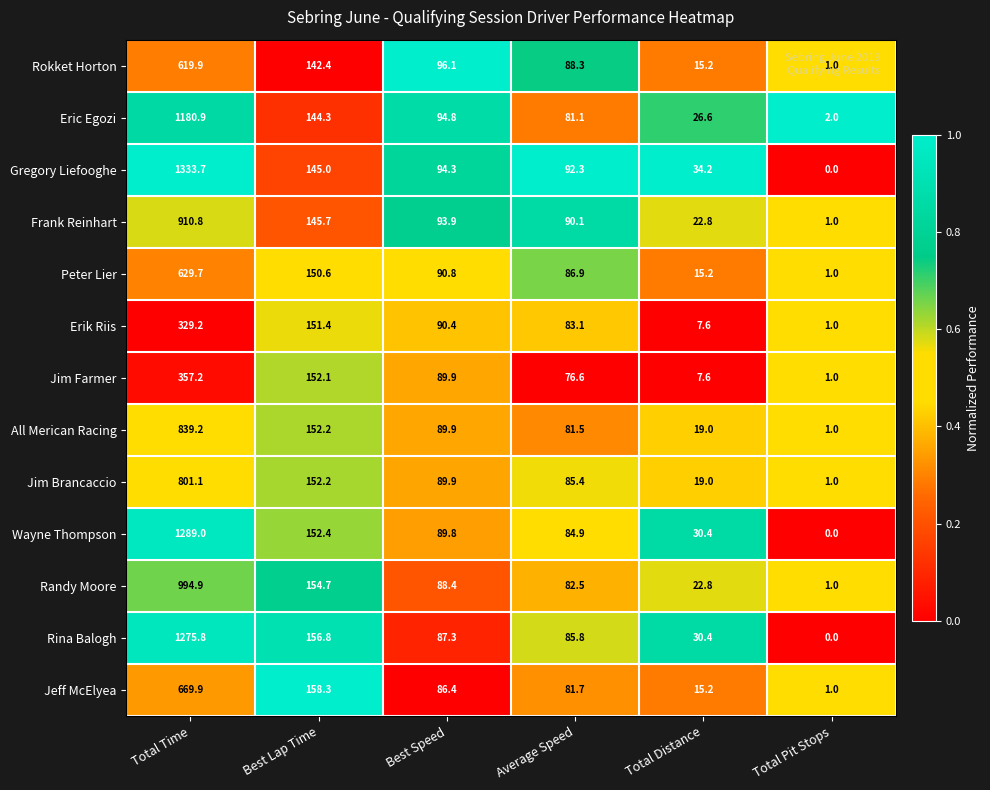

List the labels in order of All Merican Racing value, smallest first.

Total Pit Stops, Total Distance, Average Speed, Best Speed, Best Lap Time, Total Time